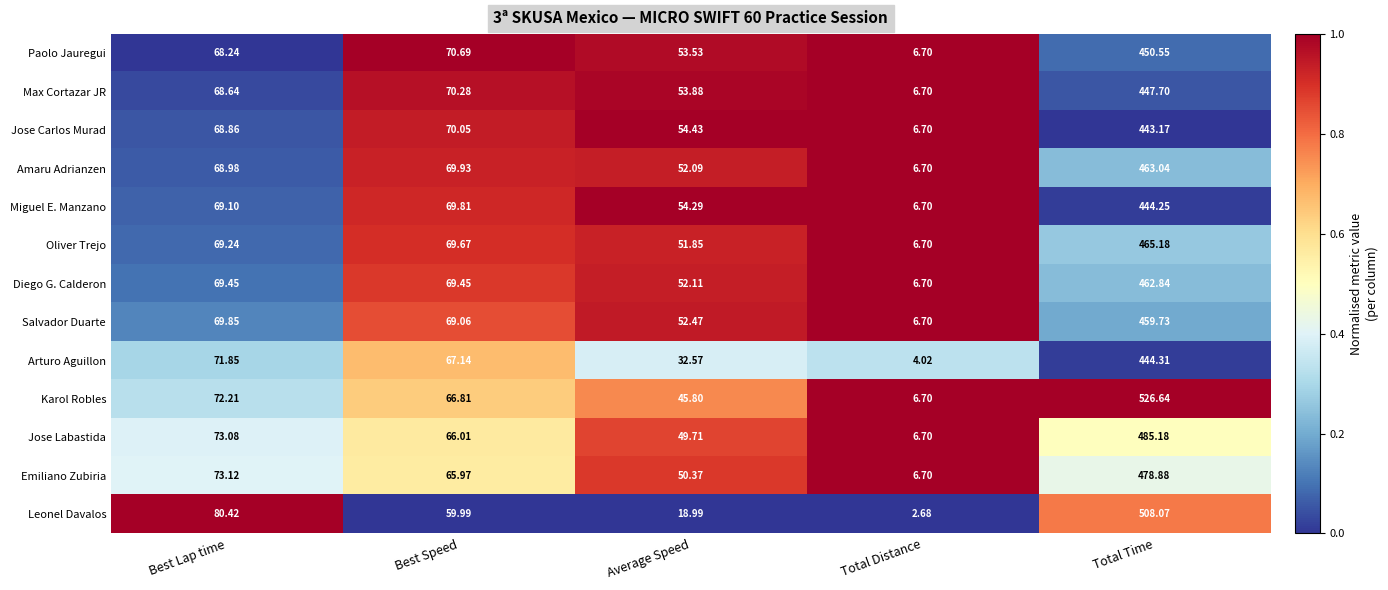

Rank the categories by Emiliano Zubiria value from lowest to highest.

Total Distance, Average Speed, Best Speed, Best Lap time, Total Time